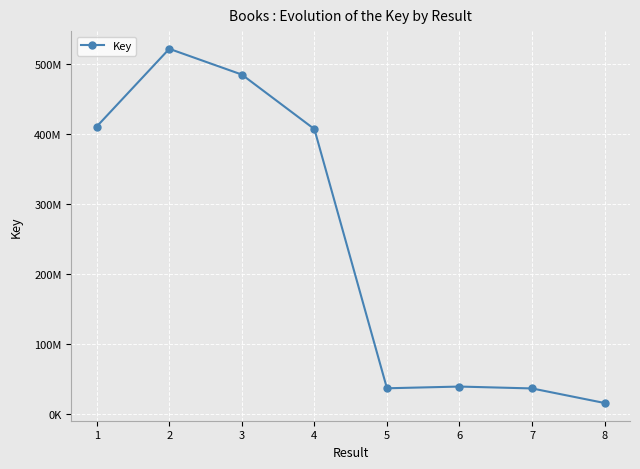

How many interior local valleys (lower than both neighbors) does the data have?

1